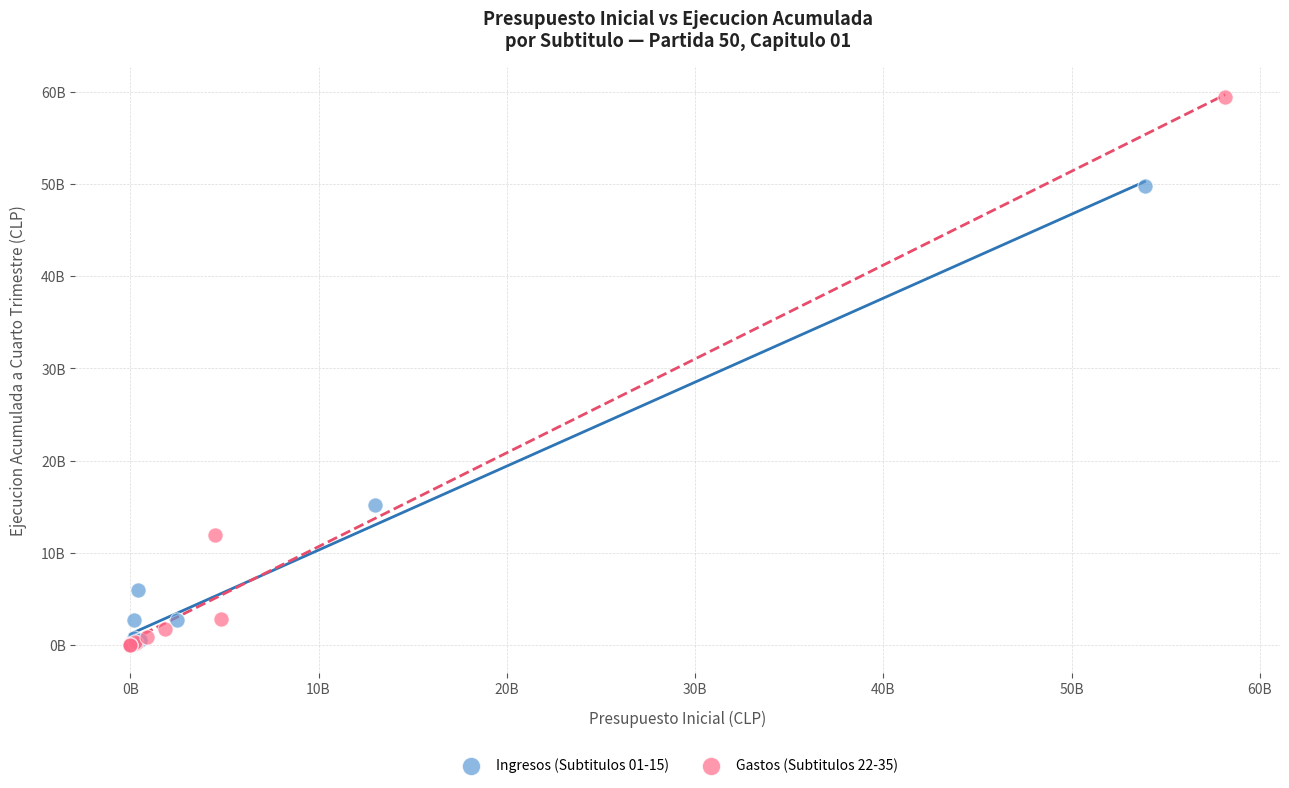

What are all the series names shown in the legend?

Ingresos (Subtitulos 01-15), Gastos (Subtitulos 22-35)